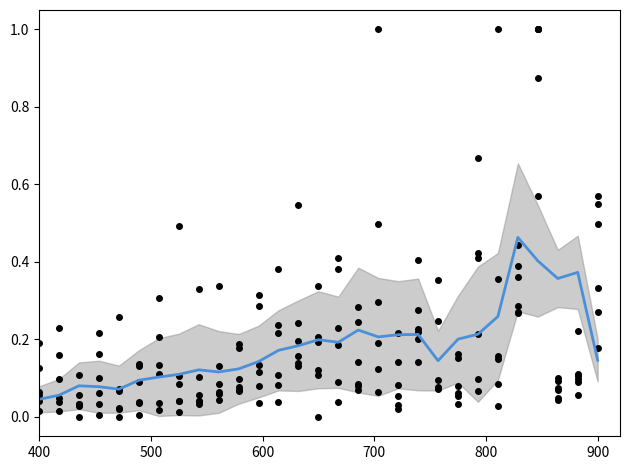

The Iron Jeffersonville series shows 0.1 at 2015-05-30. True or false?

False